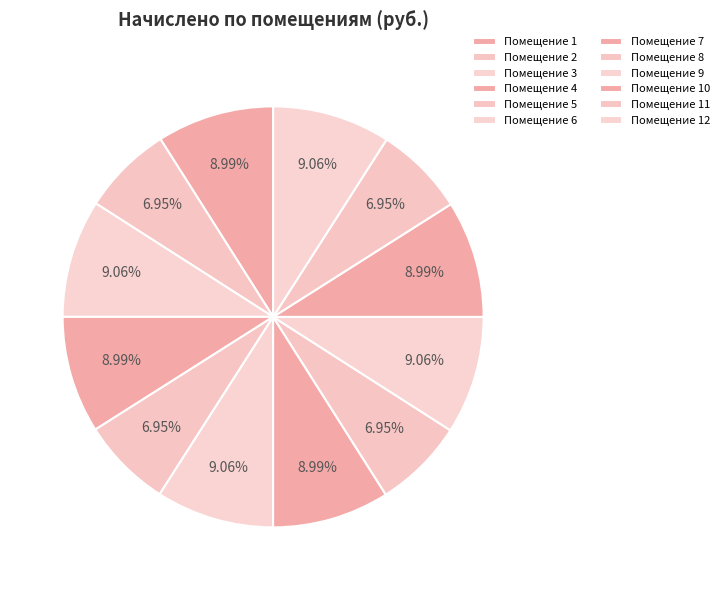

Count the number of slices in the pie.

12